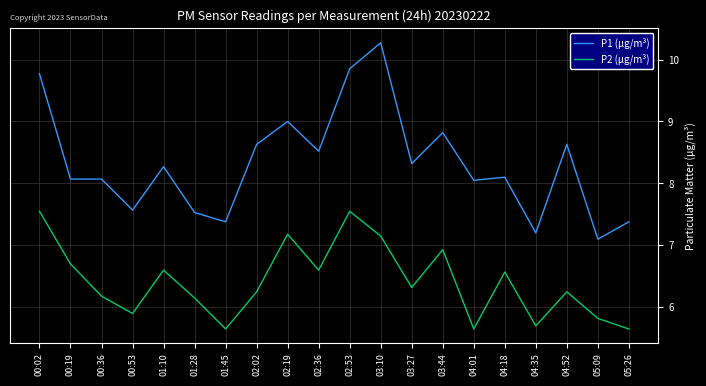

Which series changed the most between 02:36 and 04:35?

P1 (µg/m³)